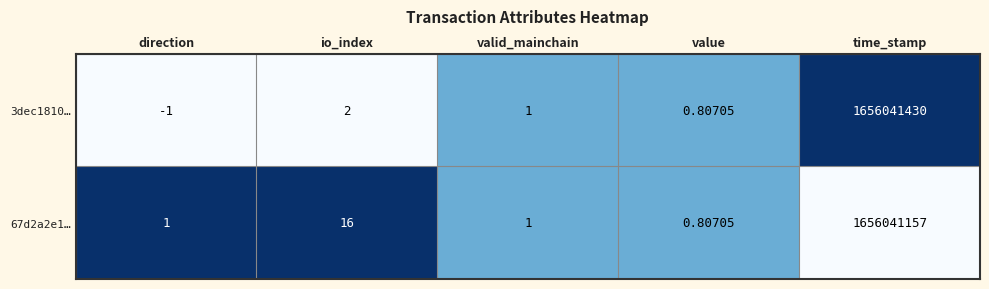

List the series in order of their peak value, highest first.

3dec1810…, 67d2a2e1…